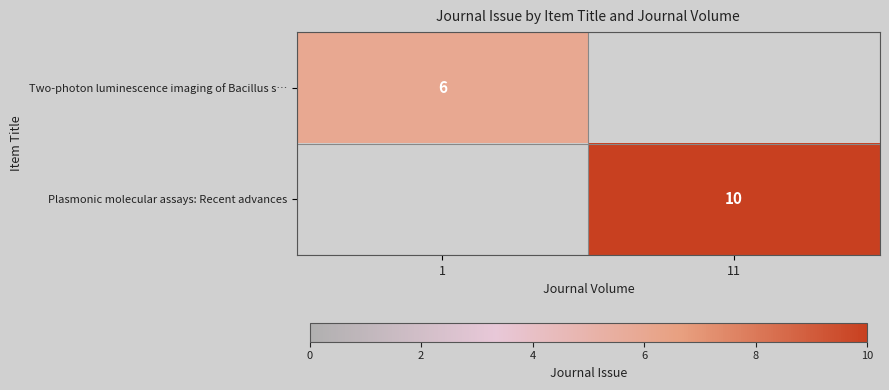

The value of Two-photon luminescence imaging of Bacillus s… at 1 is 10. True or false?

False